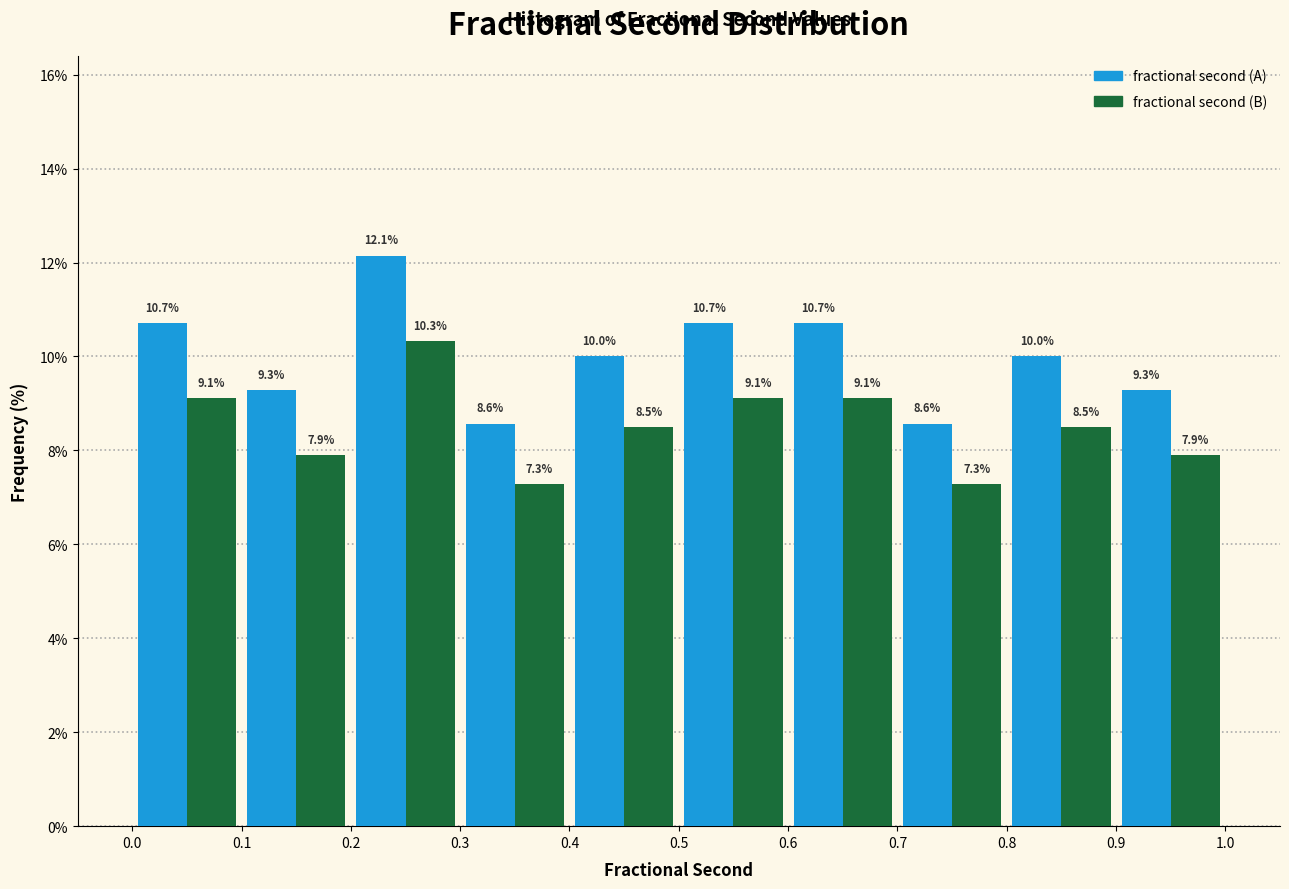

Reading left to right, list every range on the x-axis with the height of the bar of each series over it.

0.0 to 0.1: fractional second (A)=10.7	fractional second (B)=9.1
0.1 to 0.2: fractional second (A)=9.3	fractional second (B)=7.9
0.2 to 0.3: fractional second (A)=12.1	fractional second (B)=10.3
0.3 to 0.4: fractional second (A)=8.6	fractional second (B)=7.3
0.4 to 0.5: fractional second (A)=10.0	fractional second (B)=8.5
0.5 to 0.6: fractional second (A)=10.7	fractional second (B)=9.1
0.6 to 0.7: fractional second (A)=10.7	fractional second (B)=9.1
0.7 to 0.8: fractional second (A)=8.6	fractional second (B)=7.3
0.8 to 0.9: fractional second (A)=10.0	fractional second (B)=8.5
0.9 to 1.0: fractional second (A)=9.3	fractional second (B)=7.9